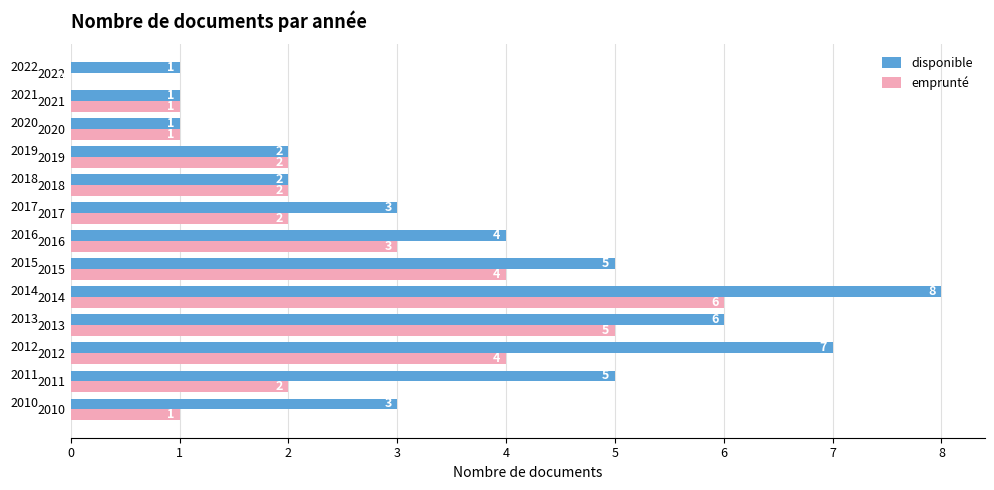

How many series are shown in this chart?

2